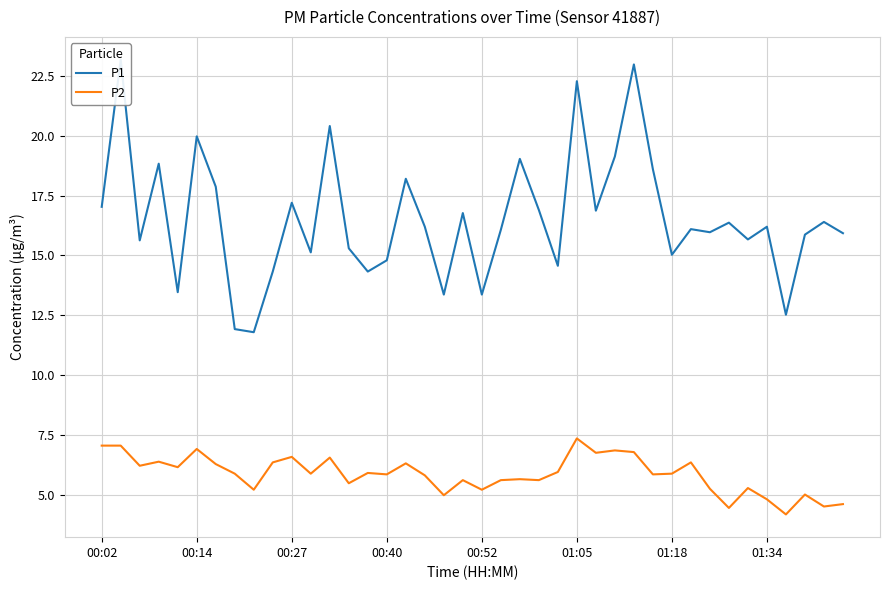

In P2, how many points are higher than both neighbors (excluding endpoints)?

13